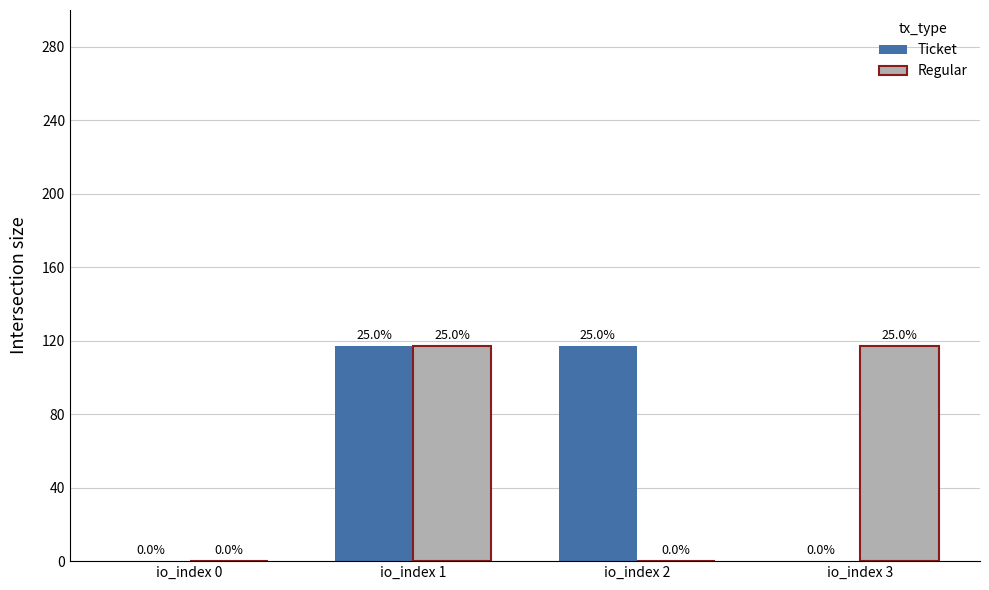

At which category is the sum across all series the highest?

io_index 1